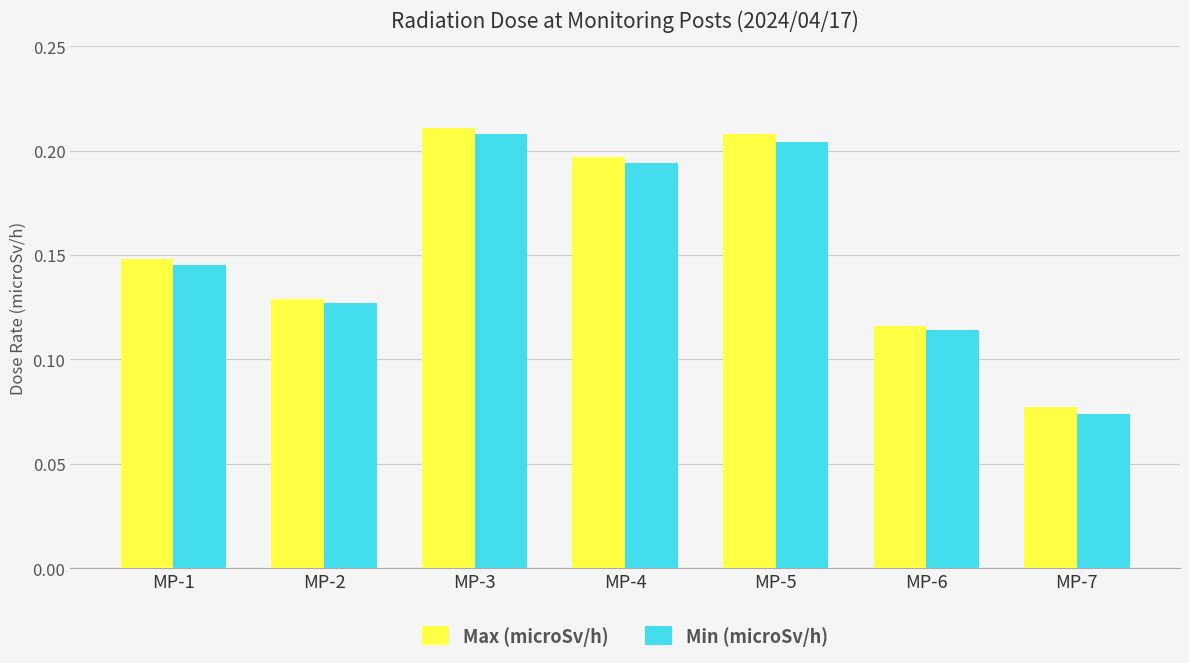

True or false: Max (microSv/h) has a value of 0.2 at MP-1.

False